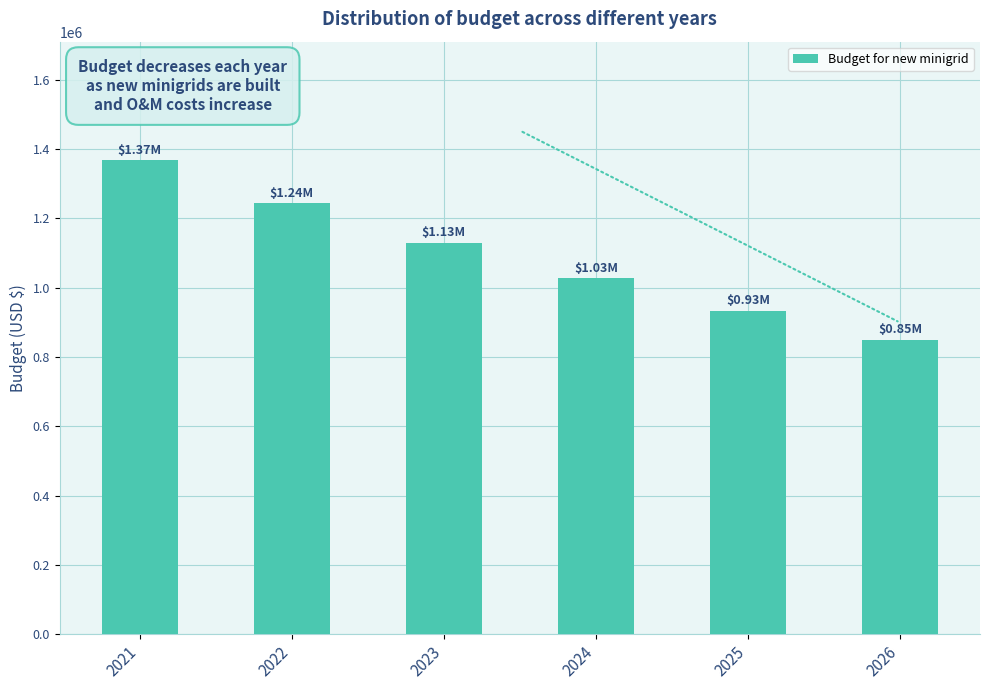

Which label corresponds to the largest value in the chart?

2021